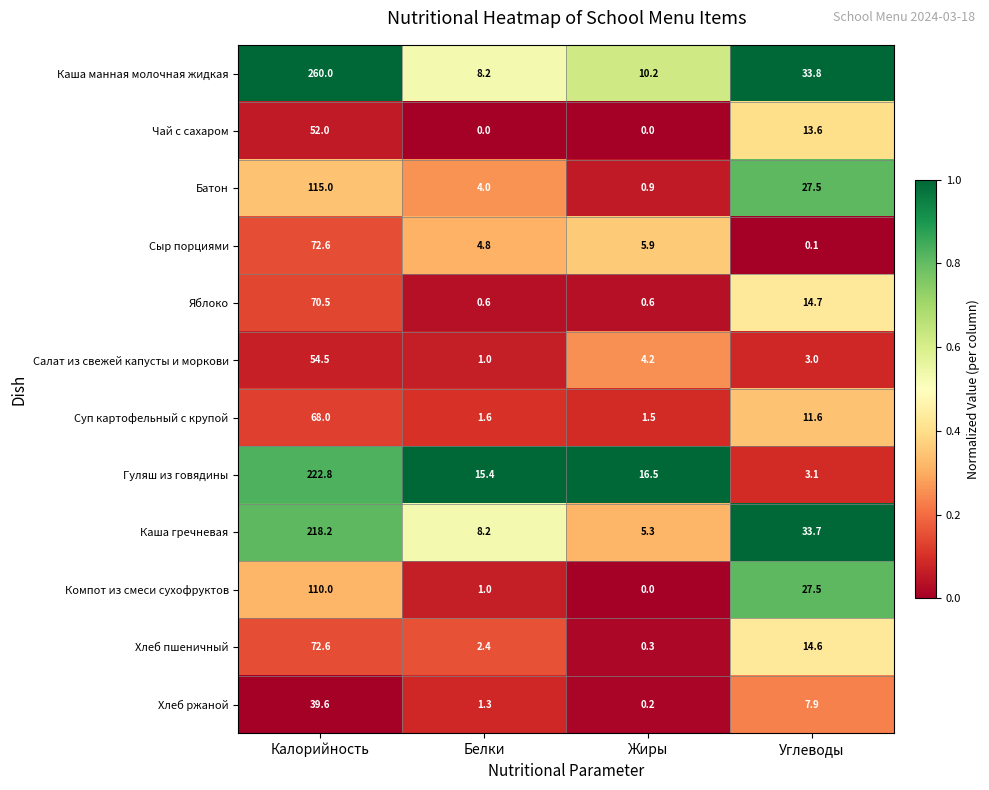

Is it true that Салат из свежей капусты и моркови equals 3.0 at Углеводы?

True